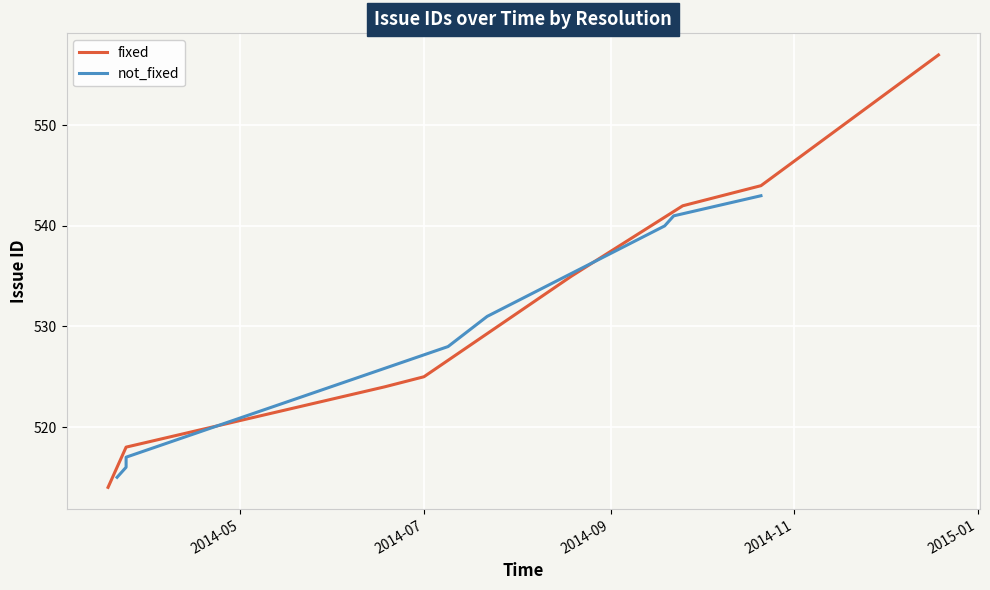

What are all the series names shown in the legend?

fixed, not_fixed